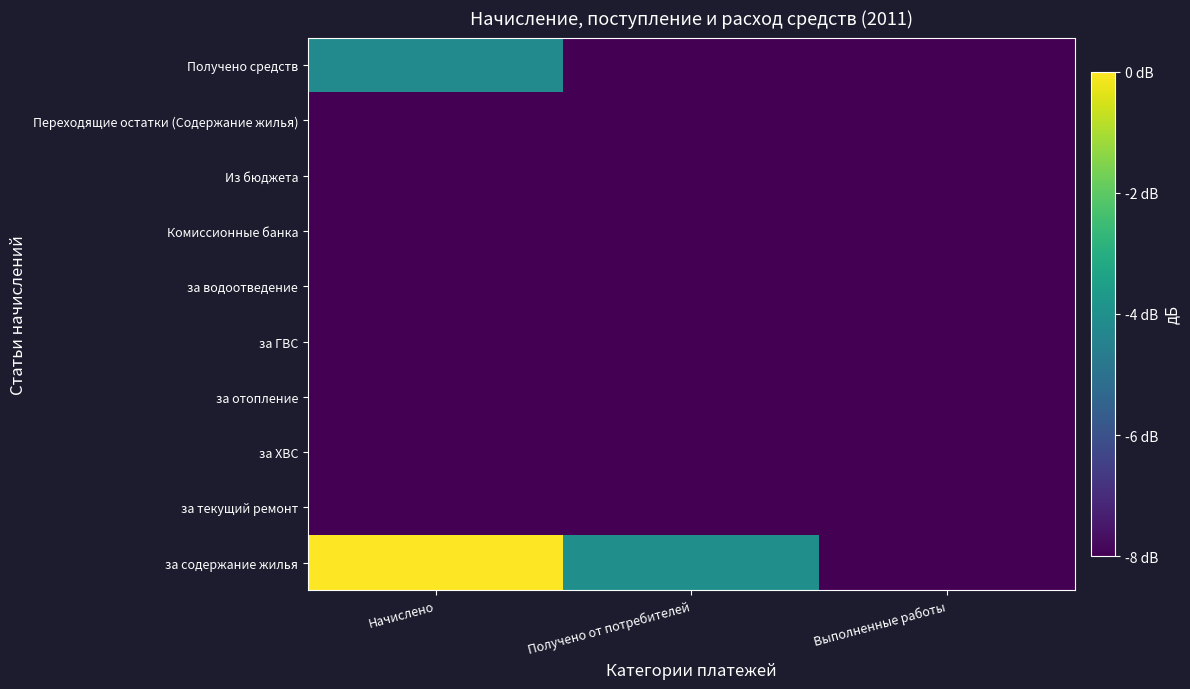

Which label corresponds to the smallest value in the chart?

Выполненные работы